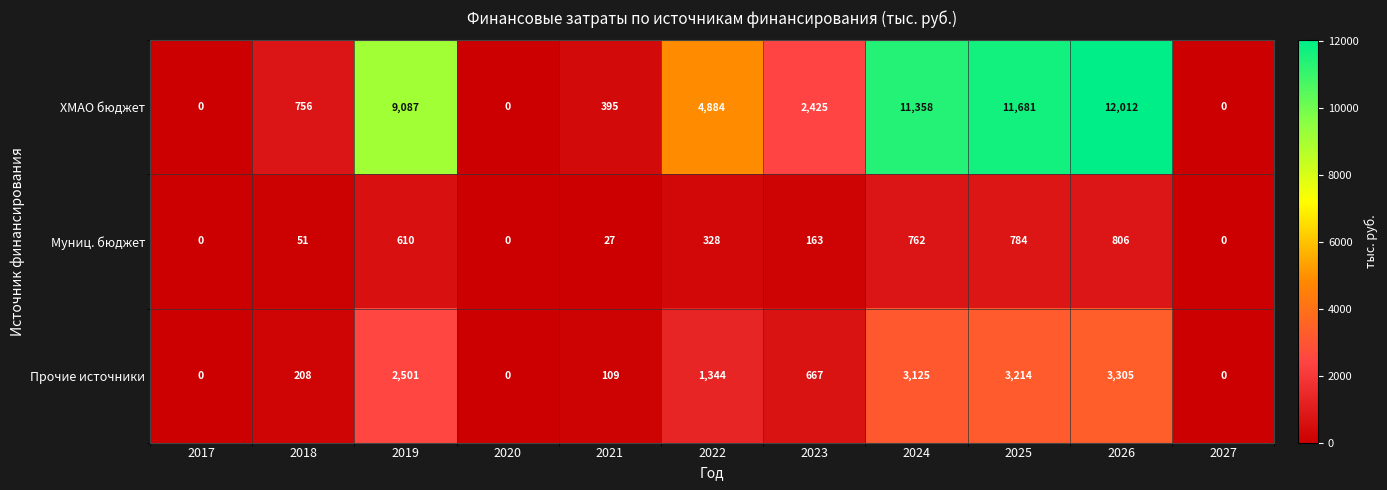

The value of Муниц. бюджет at 2023 is 163. True or false?

True